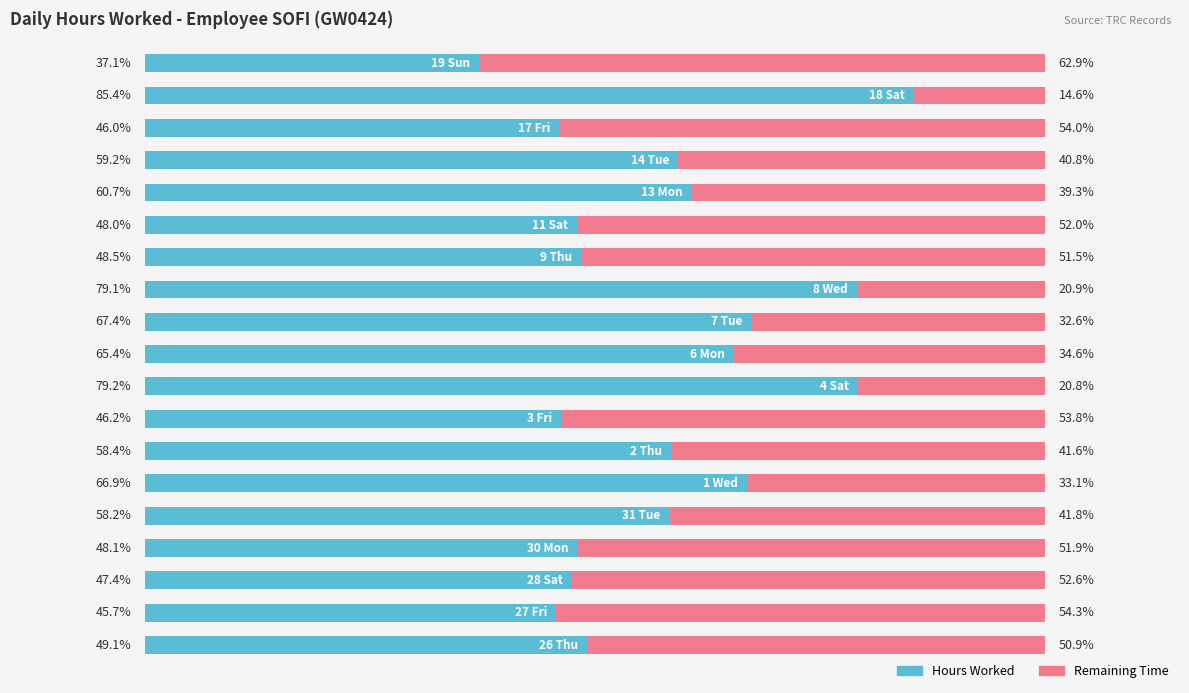

At how many categories does at least one series exceed 25?

19